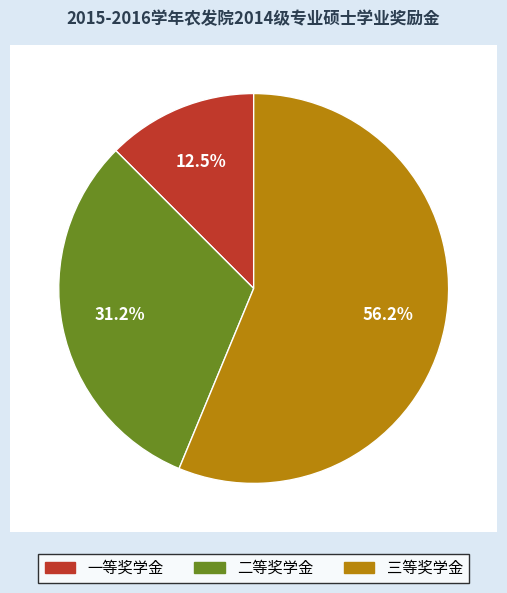

Approximately how many times larger is the value at 一等奖学金 compared to 二等奖学金?

0.4